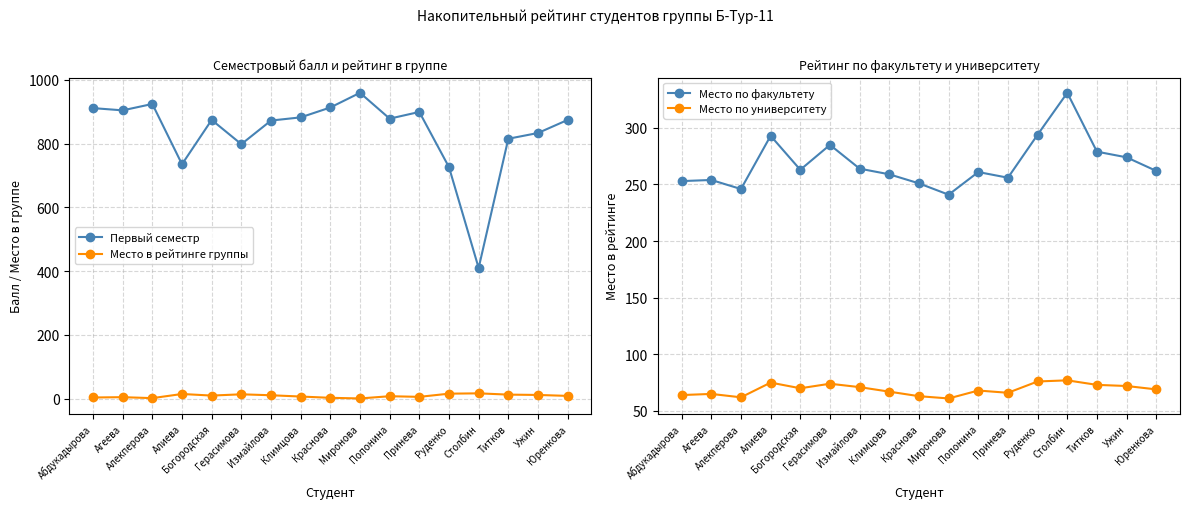

How many lines are shown in the chart?

4